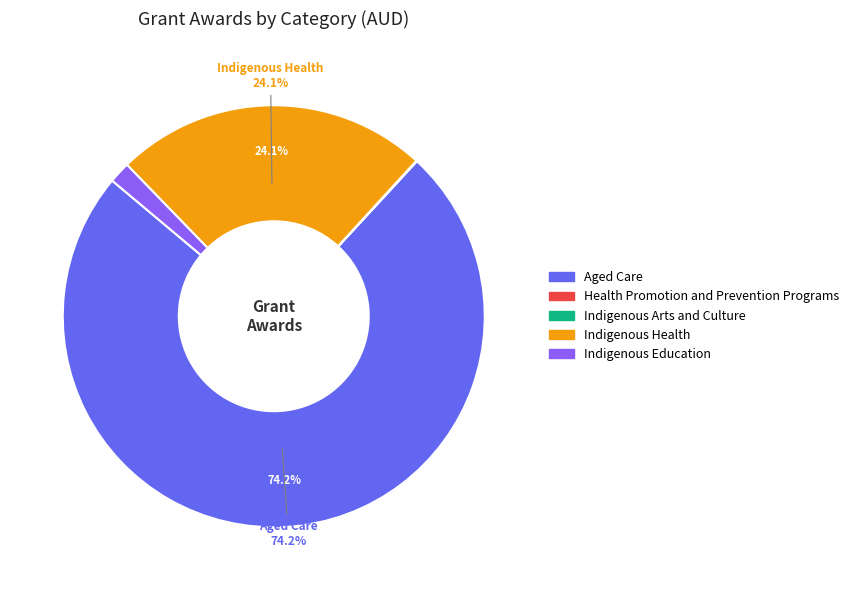

Which has a higher value, Indigenous Education or Aged Care?

Aged Care